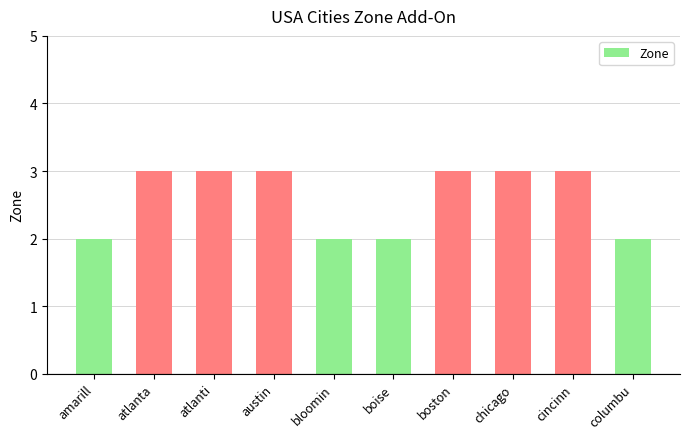

What is the smallest value displayed?

2